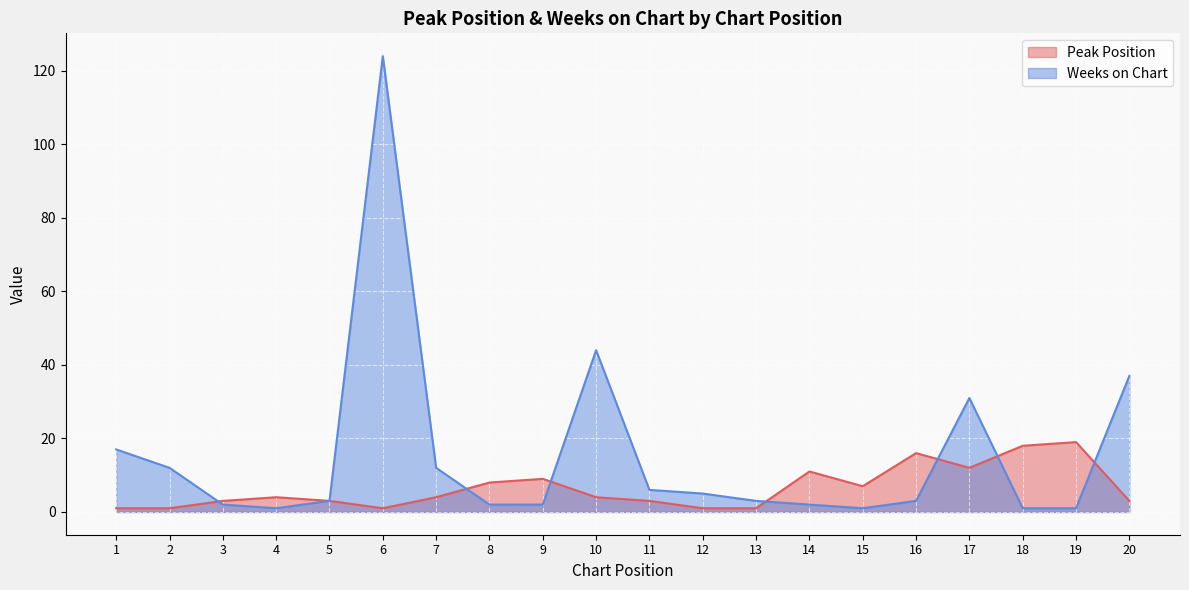

Reading right to left, list all the values displayed in this chart.

Peak Position: 3	19	18	12	16	7	11	1	1	3	4	9	8	4	1	3	4	3	1	1
Weeks on Chart: 37	1	1	31	3	1	2	3	5	6	44	2	2	12	124	3	1	2	12	17